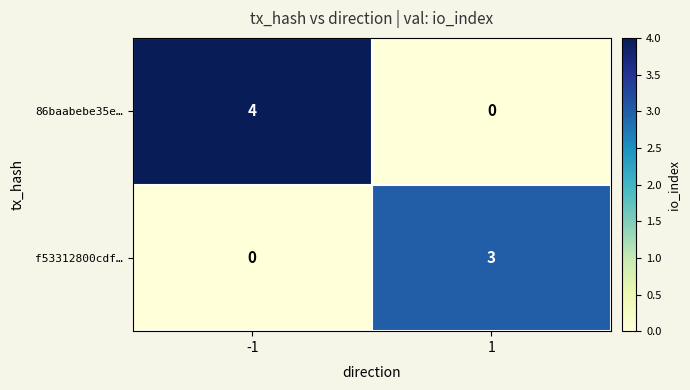

At -1, list the series in order from smallest to largest.

f53312800cdf…, 86baabebe35e…